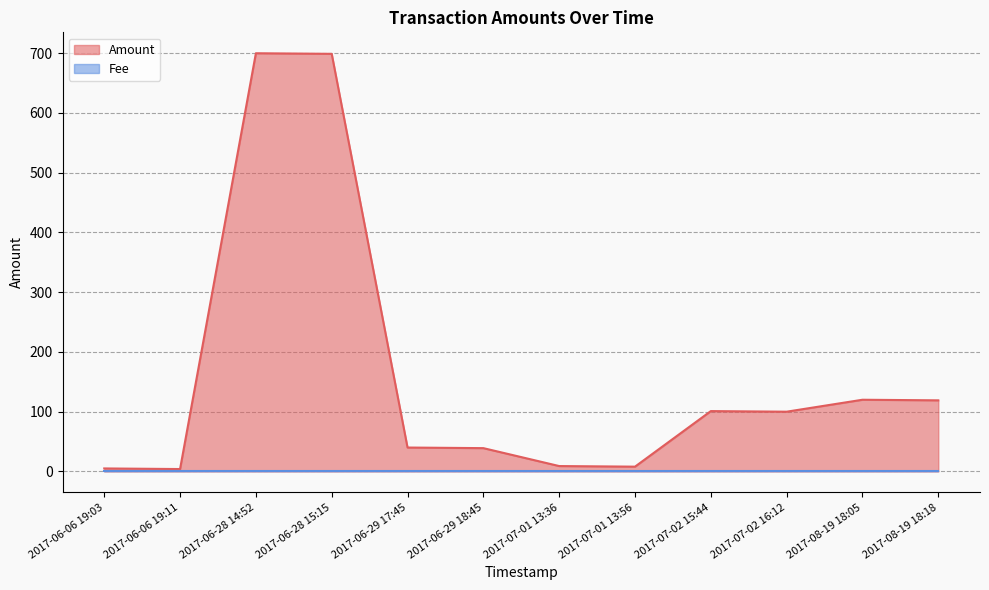

What is the label of the 9th point from the right?

2017-06-28 15:15